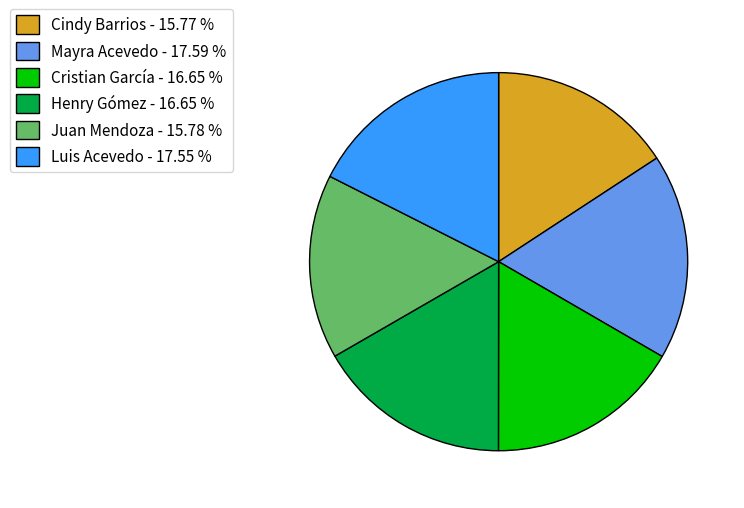

Between Juan Mendoza and Henry Gómez, which is larger?

Henry Gómez